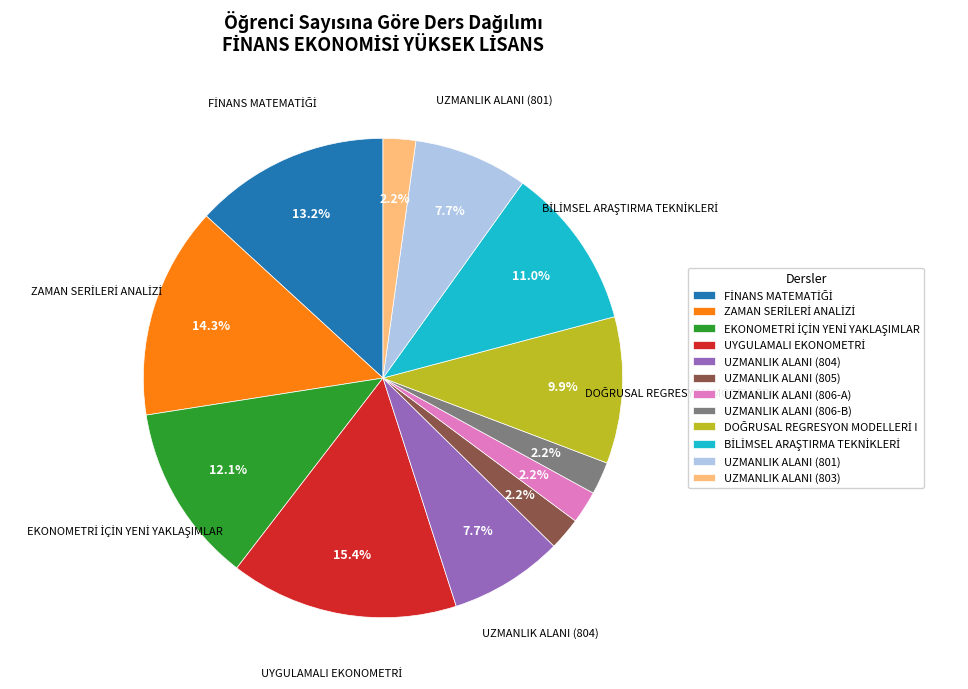

Is there a majority slice in this chart?

No